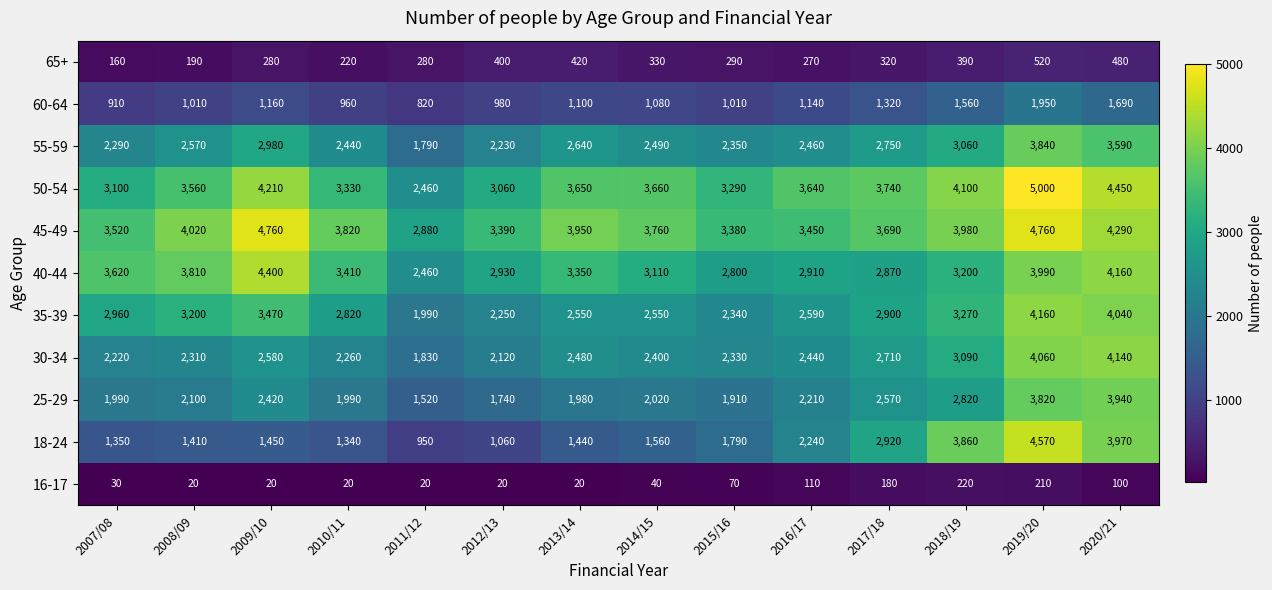

What is the smallest value displayed?

20